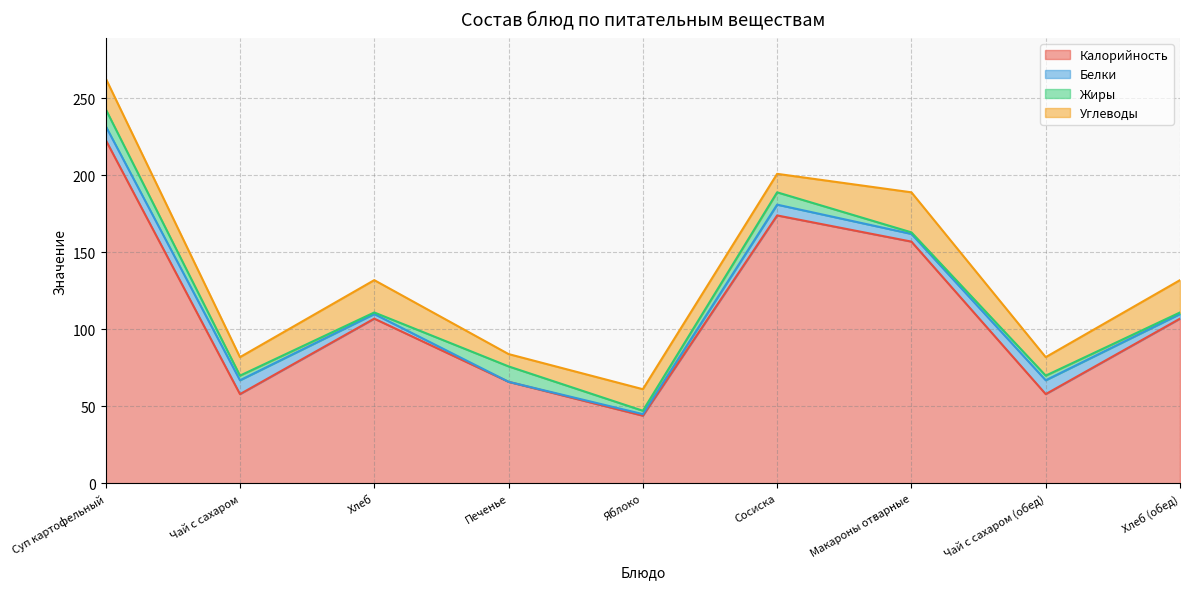

Rank the categories by Белки value from lowest to highest.

Печенье, Яблоко, Хлеб, Хлеб (обед), Макароны отварные, Сосиска, Суп картофельный, Чай с сахаром, Чай с сахаром (обед)